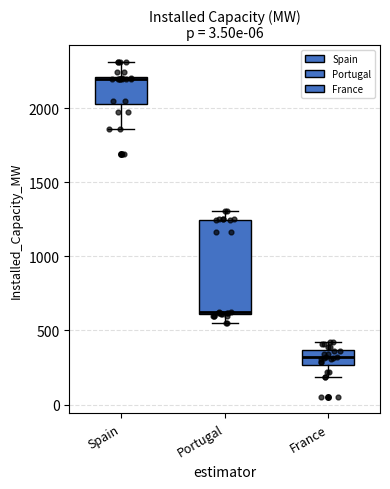

Reading left to right, transcribe this box plot: for each box, give where its median line is, the range the box spans, and where its two whiskers end, as read against the y-axis. The values are not printed on the chart, so give them approximately, as read against the axis.

Spain: median 2200 (just below the box's upper edge), box 2050 to 2200, whiskers 1850 to 2300
Portugal: median 600, box 600 to 1250, whiskers 550 to 1300
France: median 300, box 250 to 350, whiskers 200 to 400